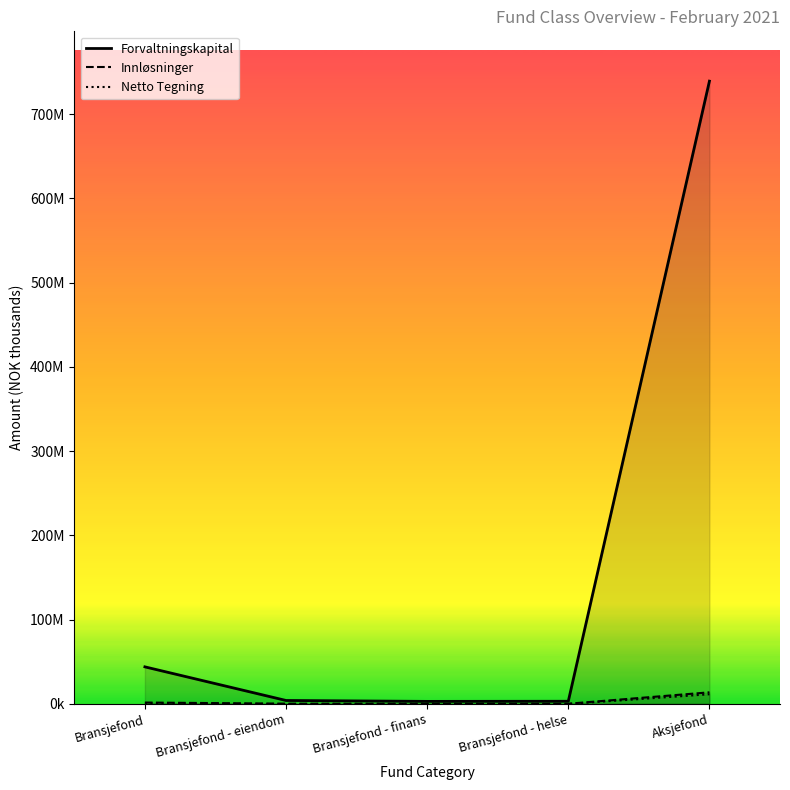

Reading left to right, transcribe all the data shown in this chart.

Forvaltningskapital: Bransjefond=43930693.8	Bransjefond - eiendom=4031119.0	Bransjefond - finans=2945934.8	Bransjefond - helse=3101338.0	Aksjefond=739193097.7
Netto Tegning: Bransjefond=537678.0	Bransjefond - eiendom=-198866.0	Bransjefond - finans=112385.0	Bransjefond - helse=-101024.0	Aksjefond=11443960.4
Innløsninger: Bransjefond=1580028.7	Bransjefond - eiendom=267286.0	Bransjefond - finans=46177.7	Bransjefond - helse=169905.0	Aksjefond=13710985.3